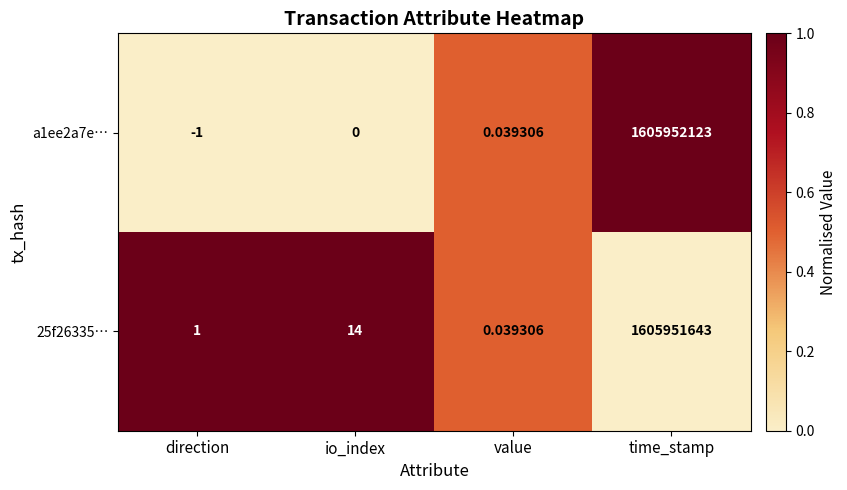

At which label is 25f26335… closest to 802975821?

io_index